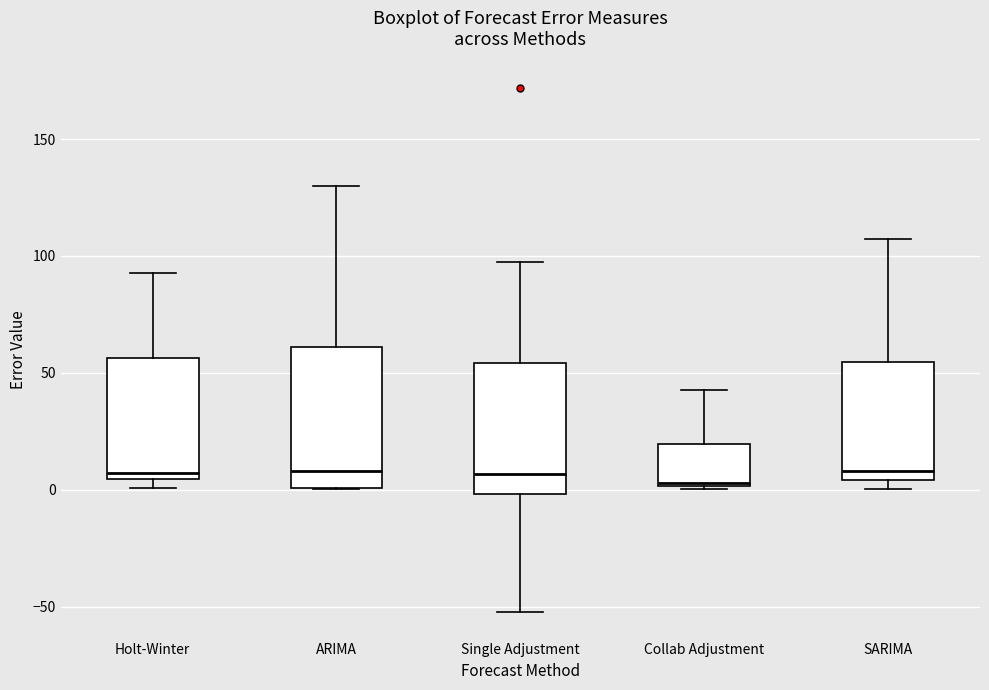

Where does the median line of the box for SARIMA sit on the y-axis? The values are not printed on the chart, so give them approximately, as read against the axis.

10